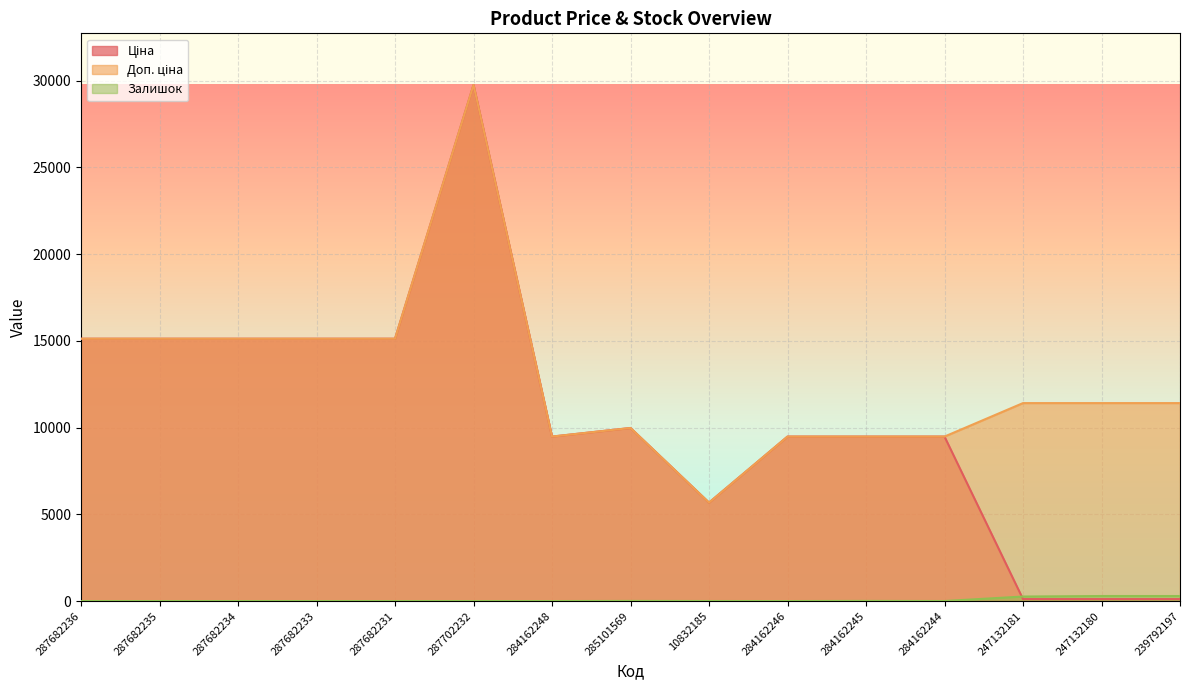

What are all the series names shown in the legend?

Ціна, Доп. ціна, Залишок